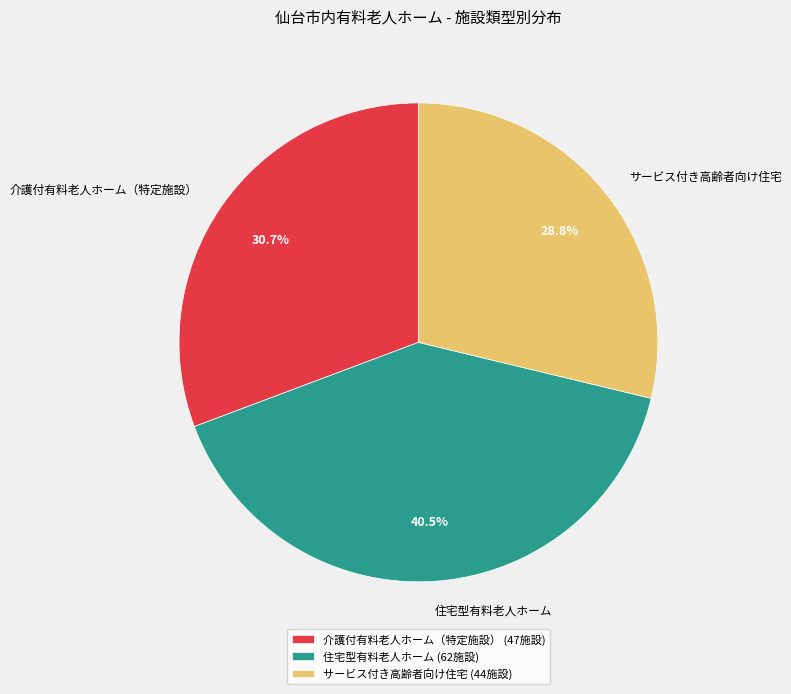

Does 住宅型有料老人ホーム account for over 50% of the chart?

No